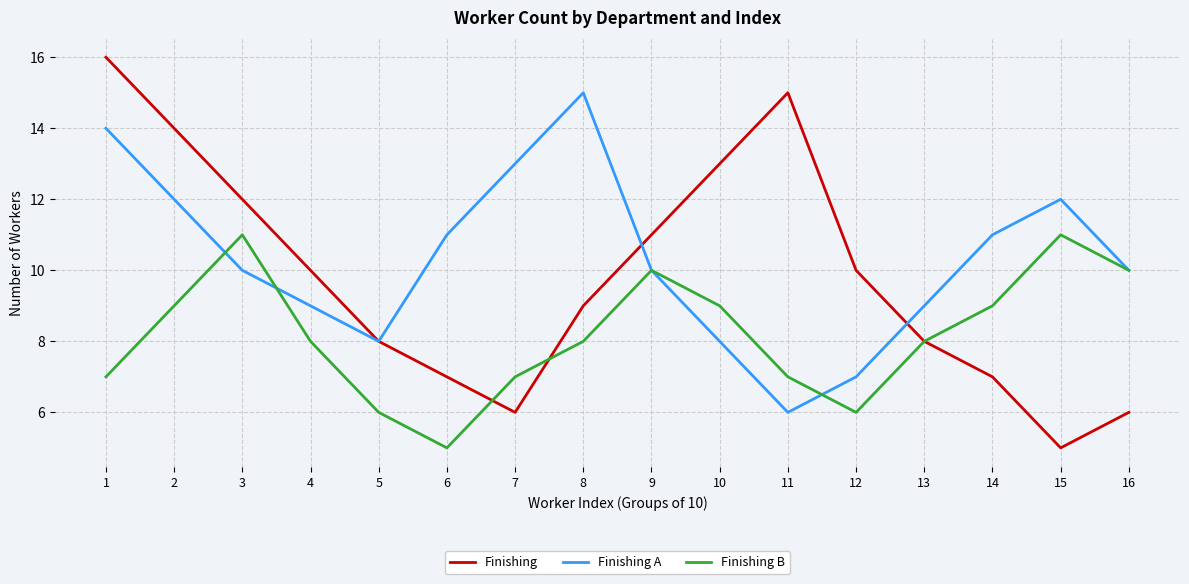

What is the difference between the highest and lowest values at 3?

2